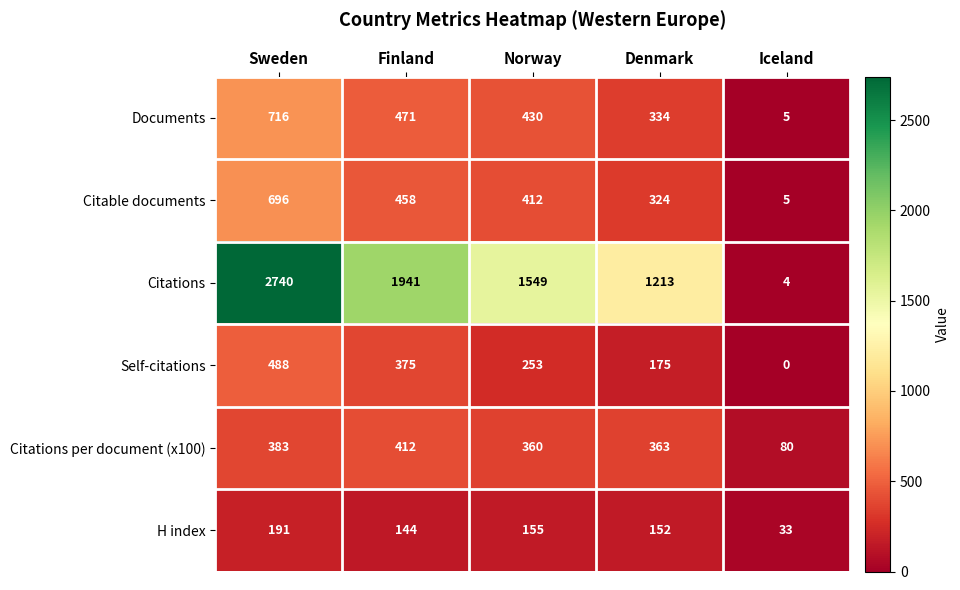

How many distinct data groups are displayed?

6